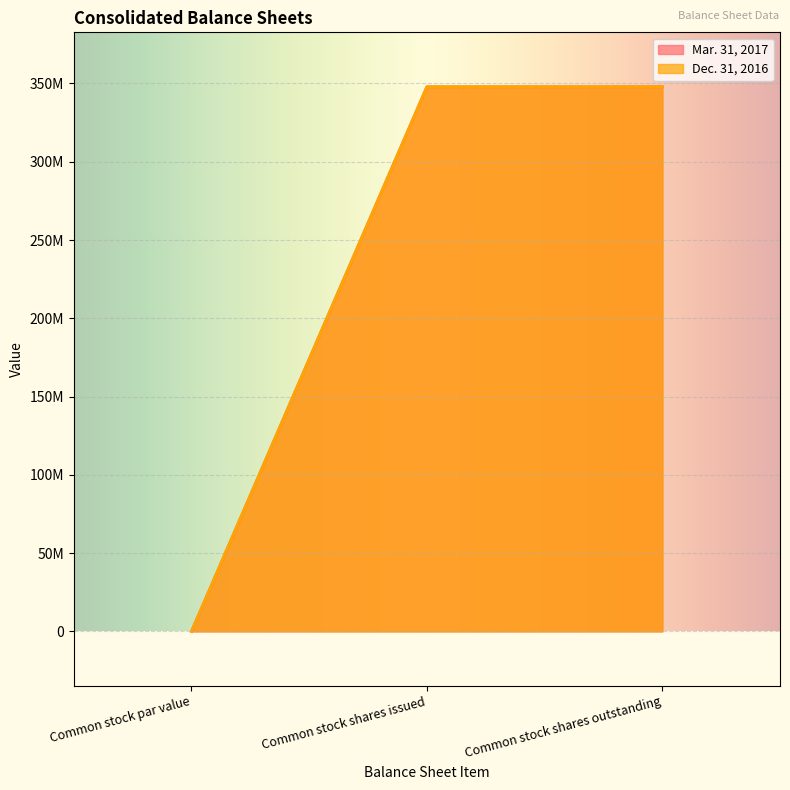

How many values in Mar. 31, 2017 are above zero?

2